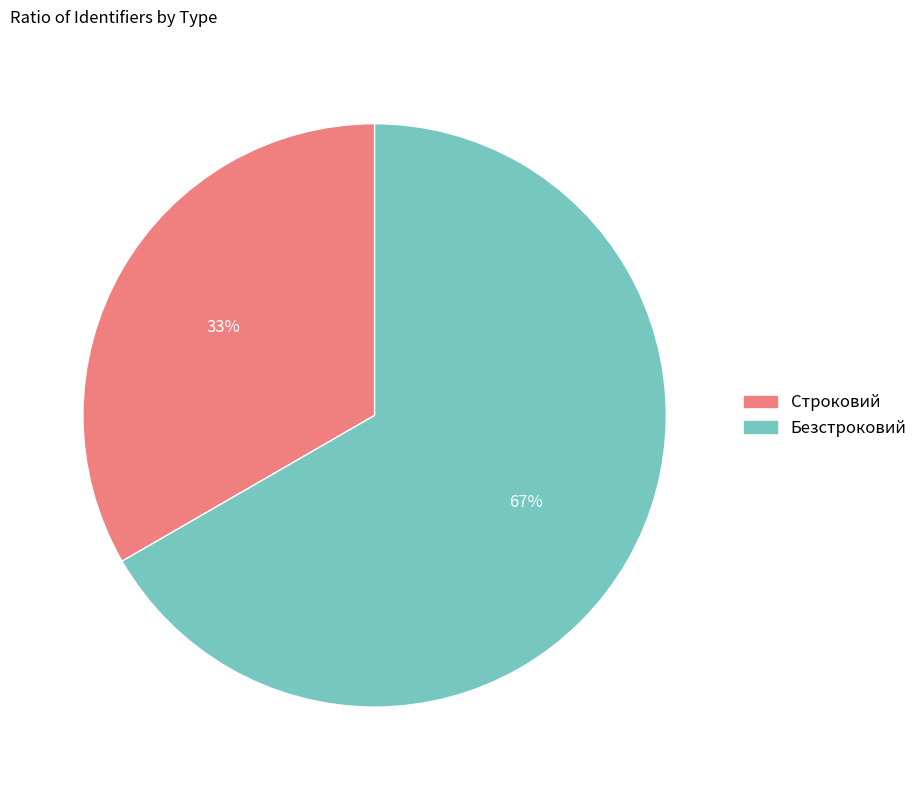

Is the sum of Строковий and Безстроковий greater than half?

Yes